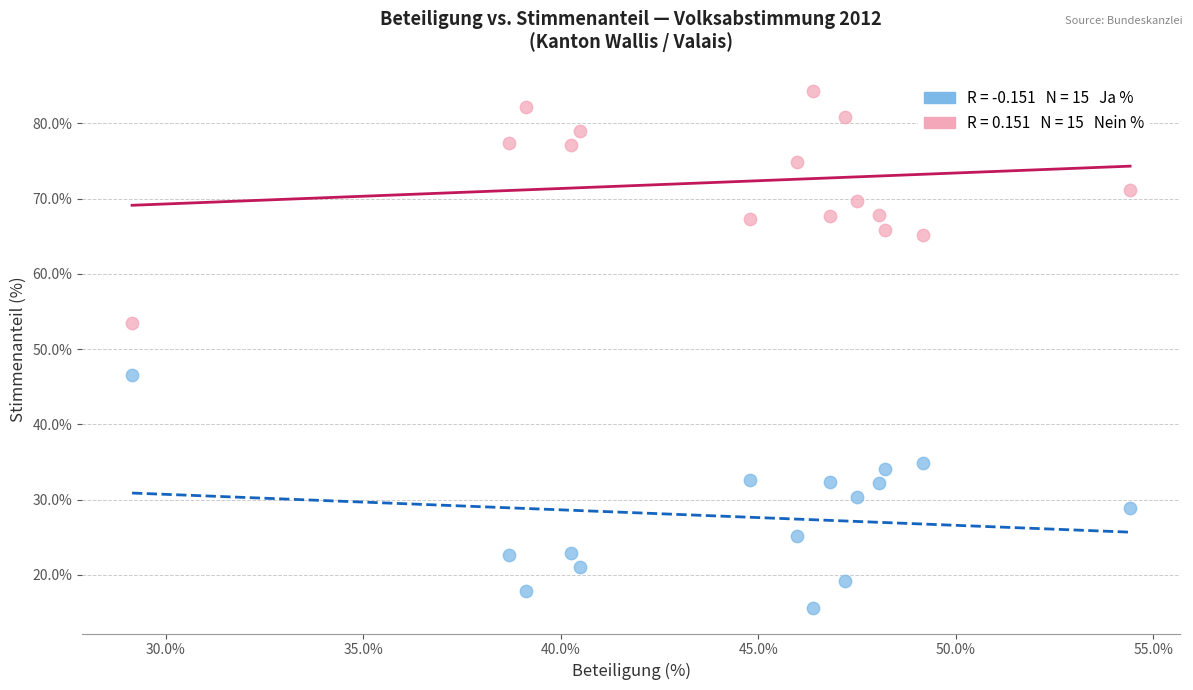

Across all data points, what is the range of X values (max minus min)?

25.3